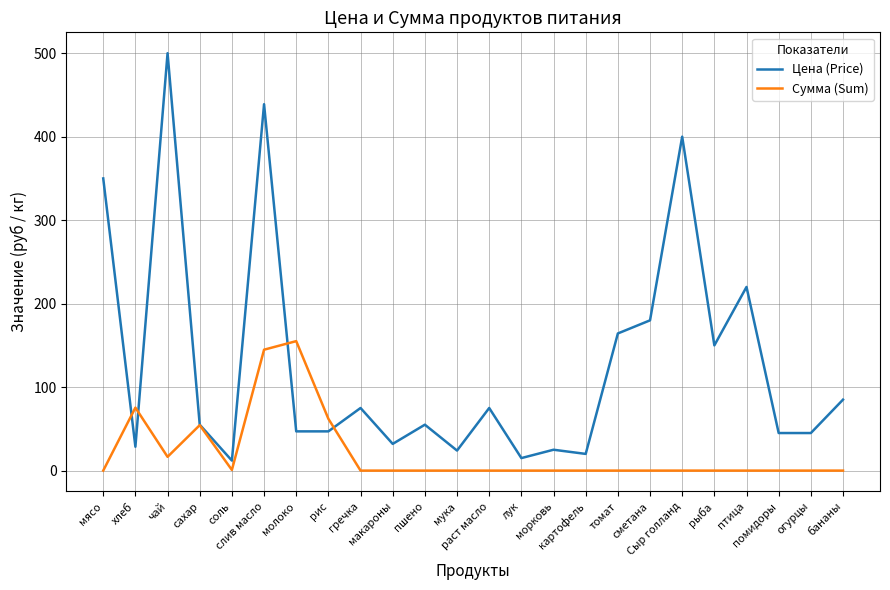

What is the sum of the Цена (Price) values at помидоры and лук?

60.0